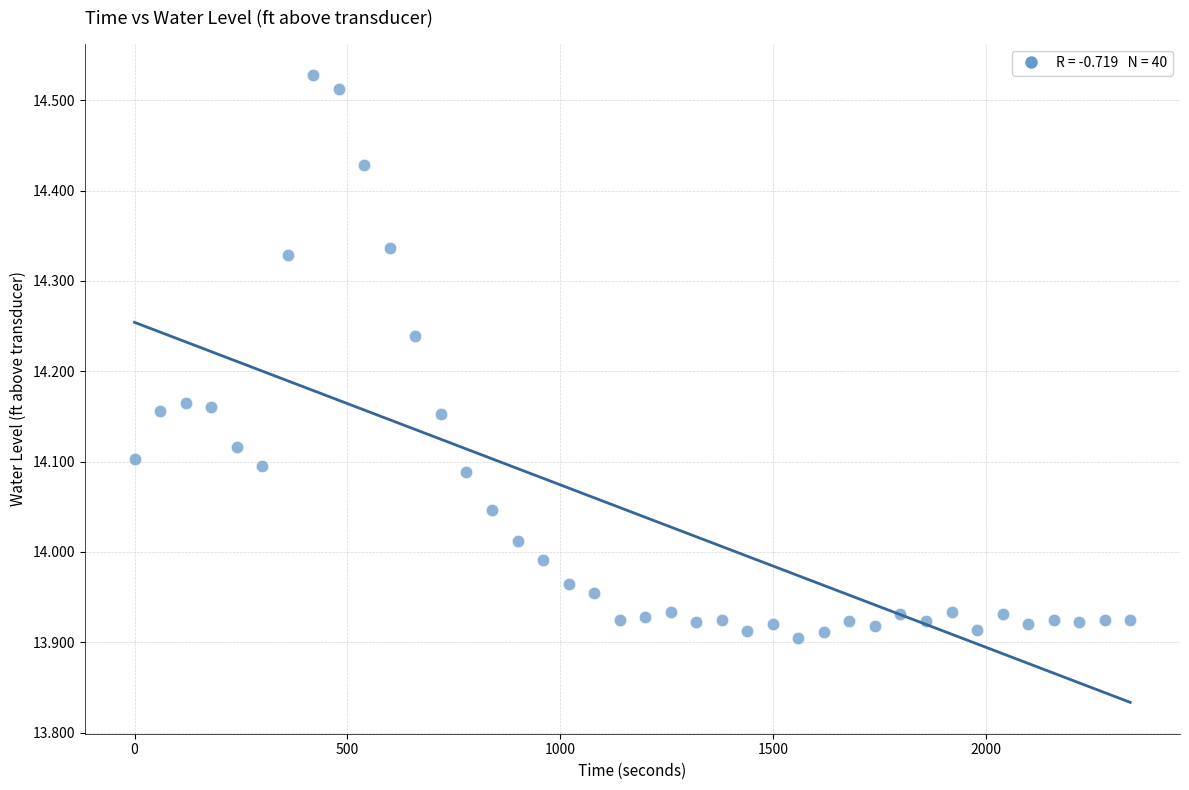

What is the range of X values (max minus min)?

2340.0